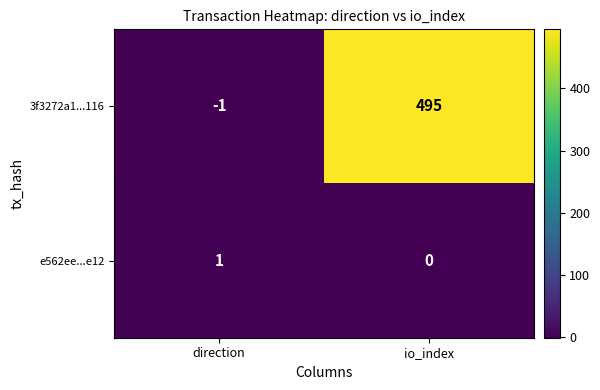

Reading left to right, transcribe all the data shown in this chart.

3f3272a1...116: -1	495
e562ee...e12: 1	0